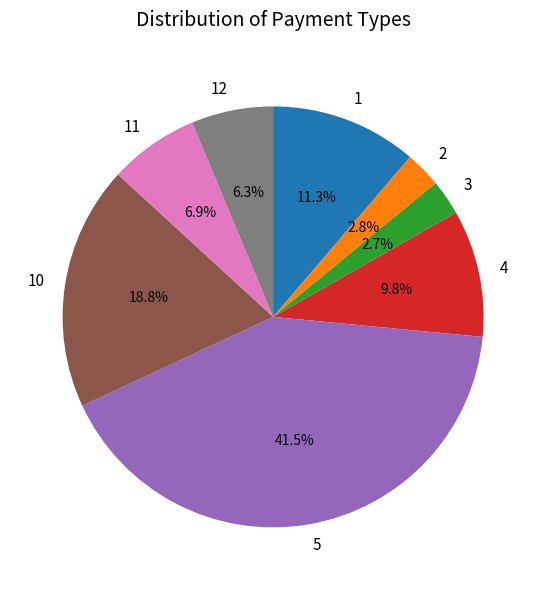

How many segments does this pie chart have?

8